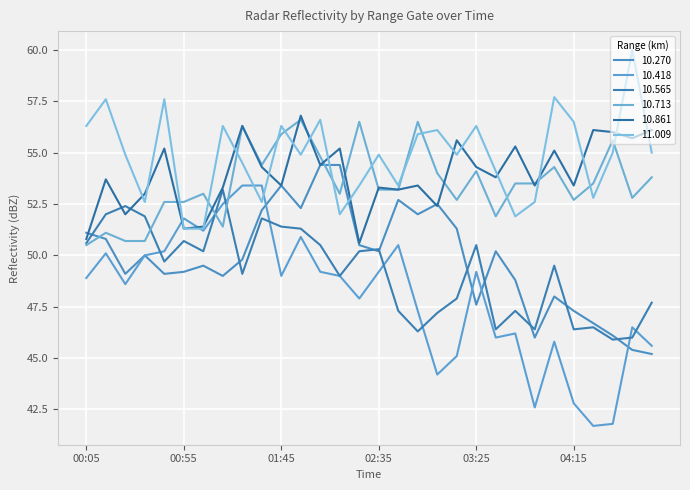

Is this an area chart (filled region under the line)?

No